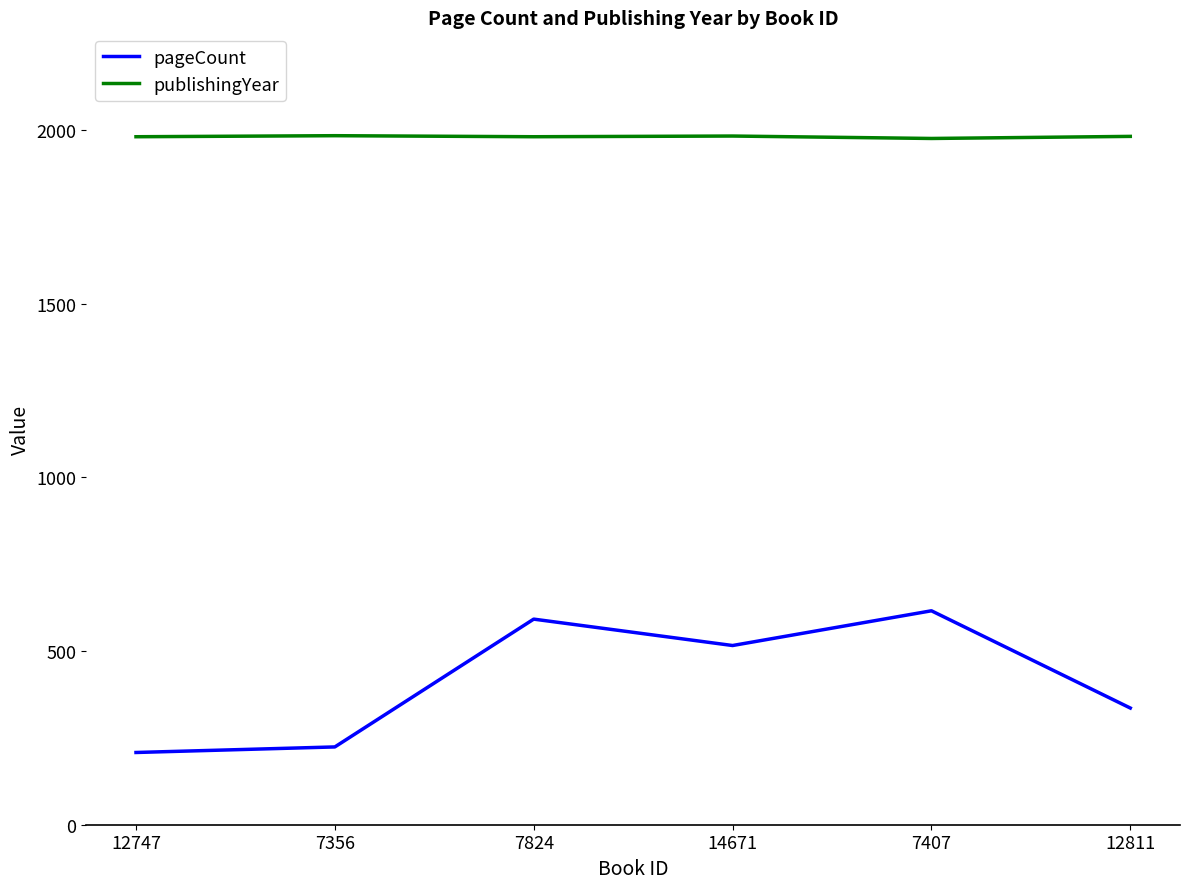

Does the chart display data point markers on the line(s)?

No